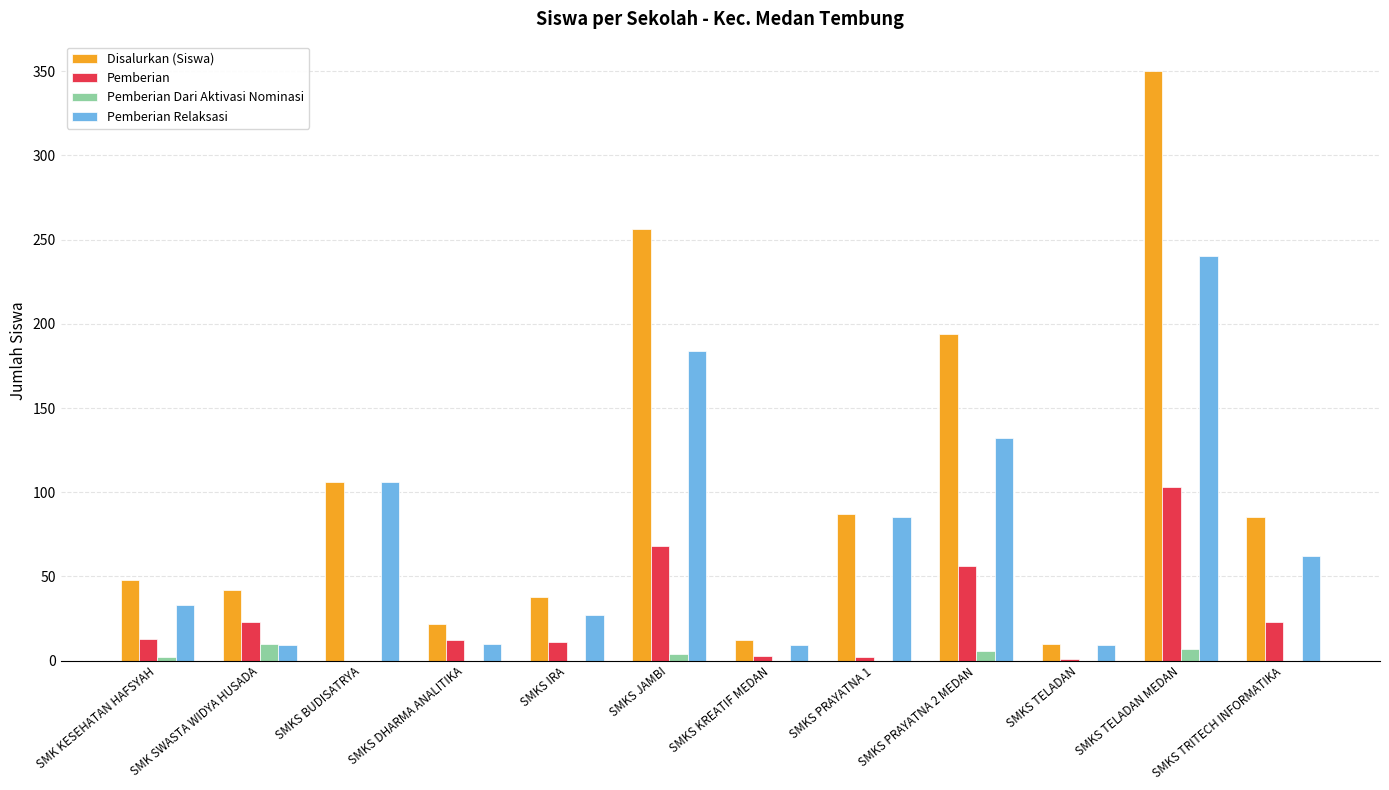

Is it true that Disalurkan (Siswa) equals 38 at SMKS IRA?

True